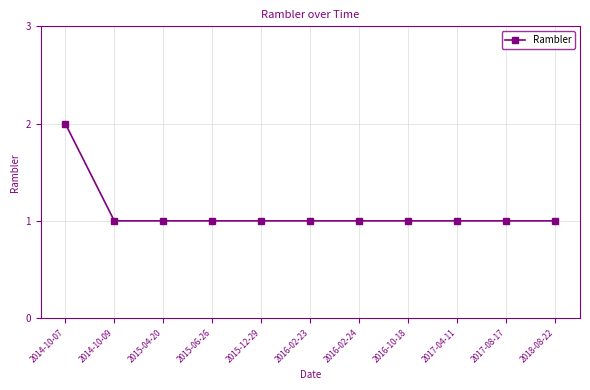

What is the change in value from 2014-10-07 to 2017-04-11?

-1